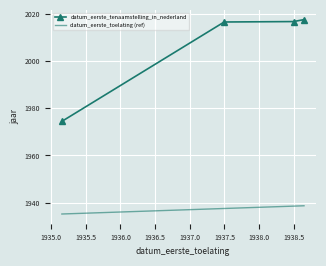

True or false: datum_eerste_toelating (ref) has more than 2 points higher than both neighbors.

False